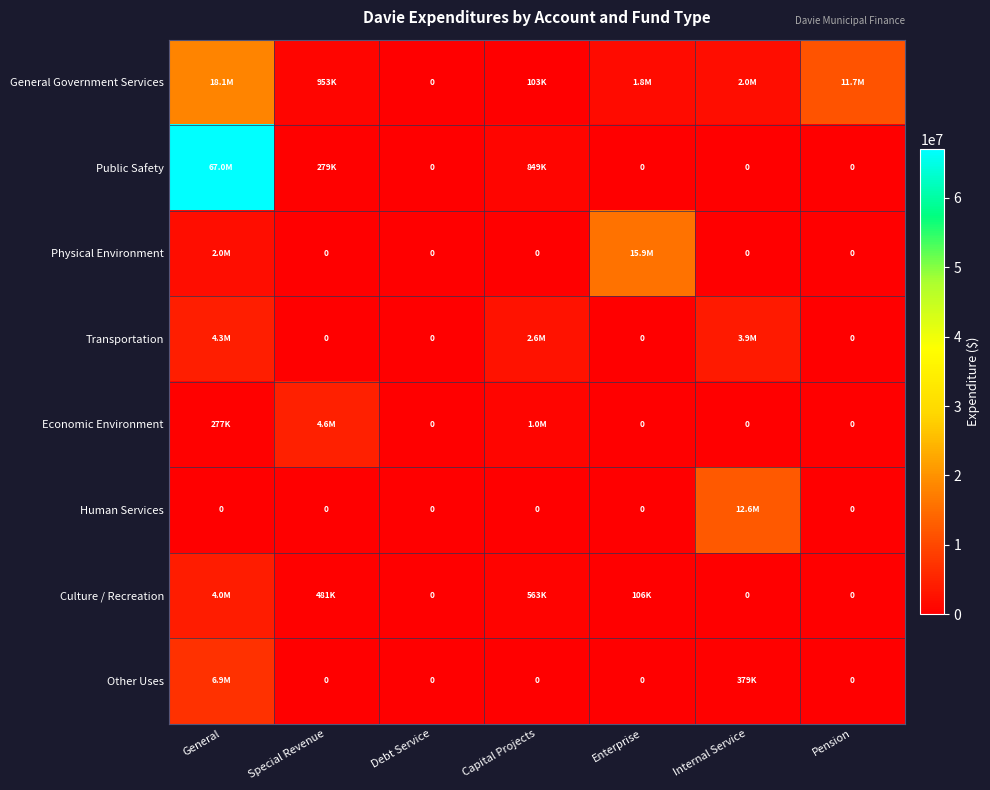

Between Internal Service and Pension, which series saw the biggest shift?

Human Services